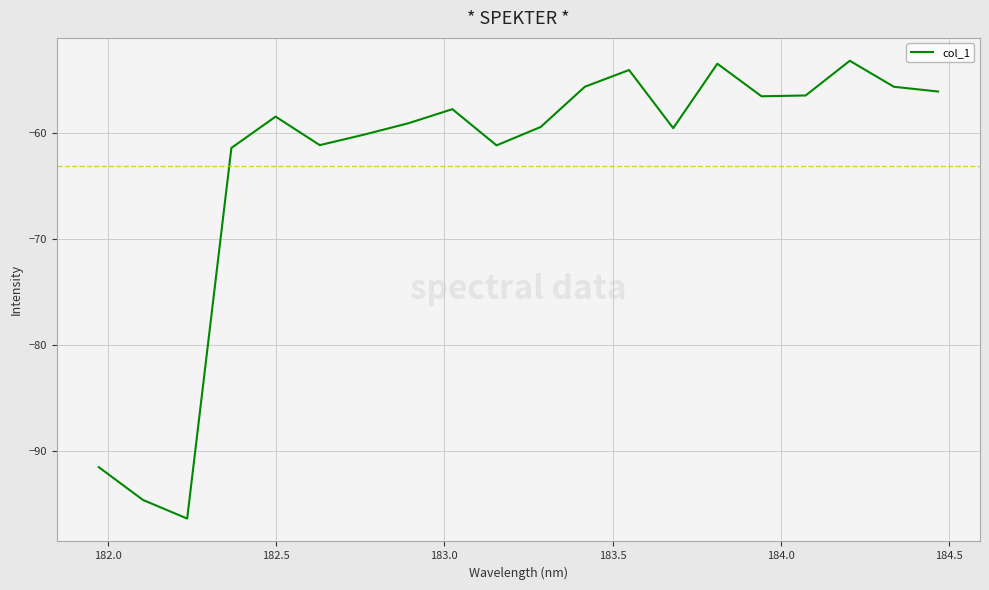

What is the maximum value shown in the chart?

-53.2